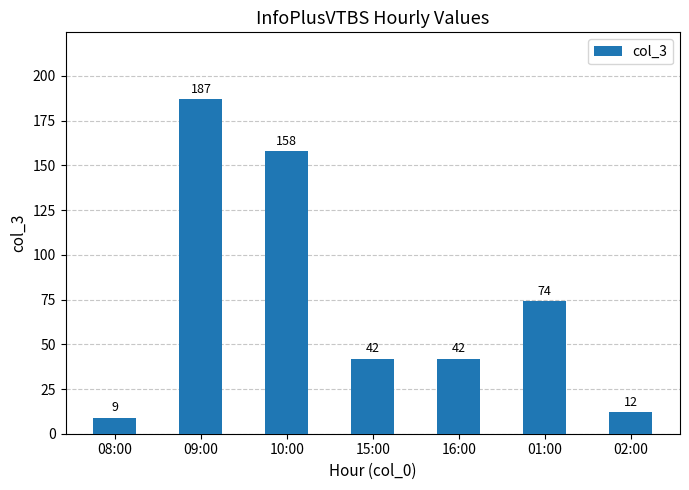

What is the approximate value at 01:00, to the nearest 10?

70